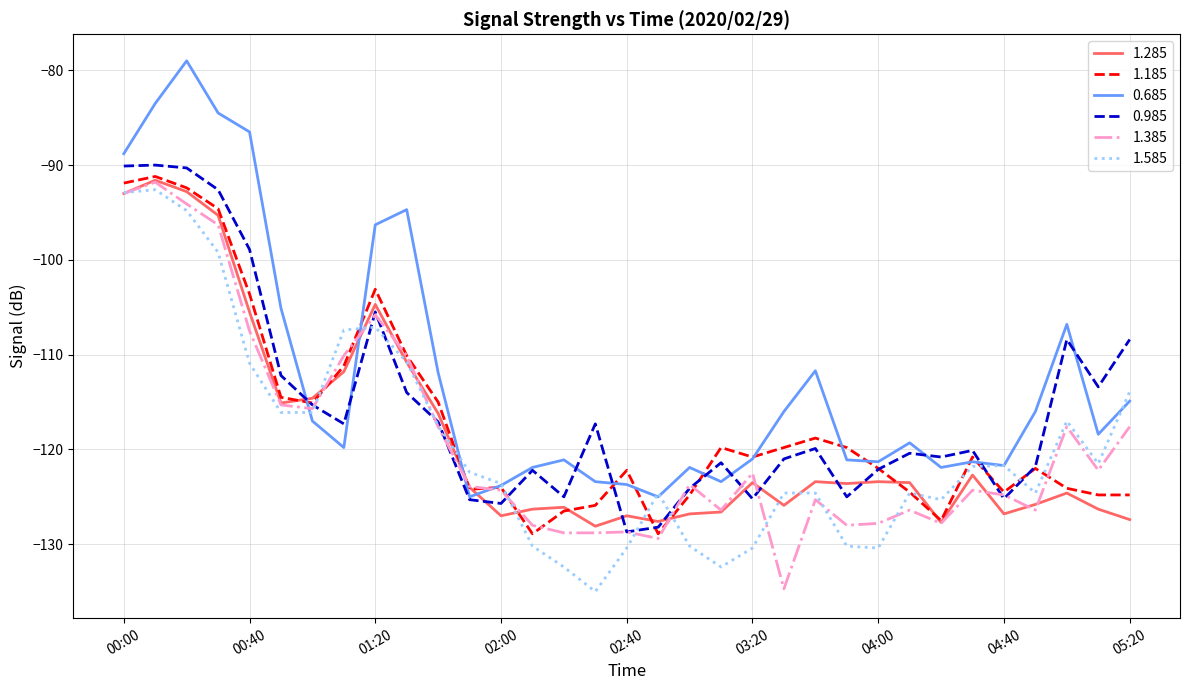

What is the difference between the maximum and second lowest values in the 1.385 series?

37.6